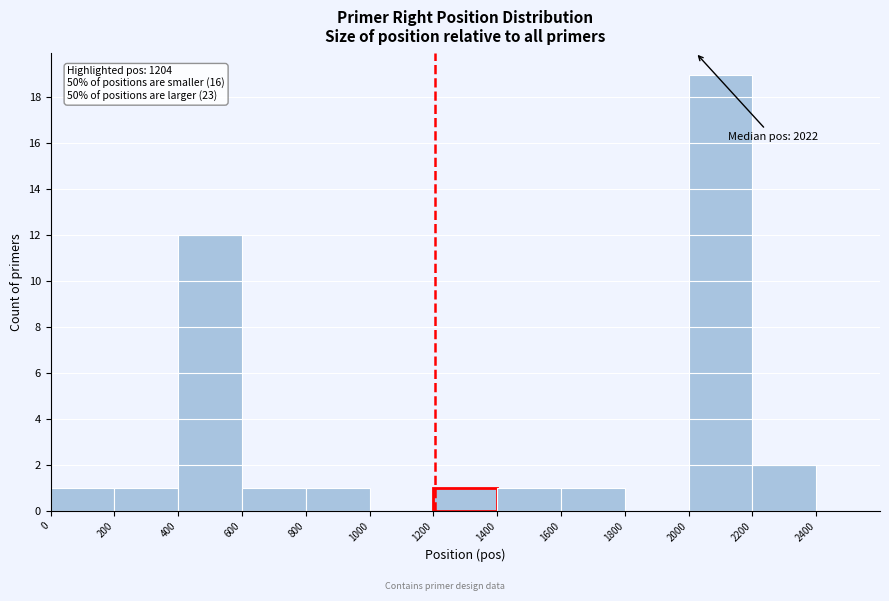

Over which range of the x-axis is the bar tallest?

2000 to 2200